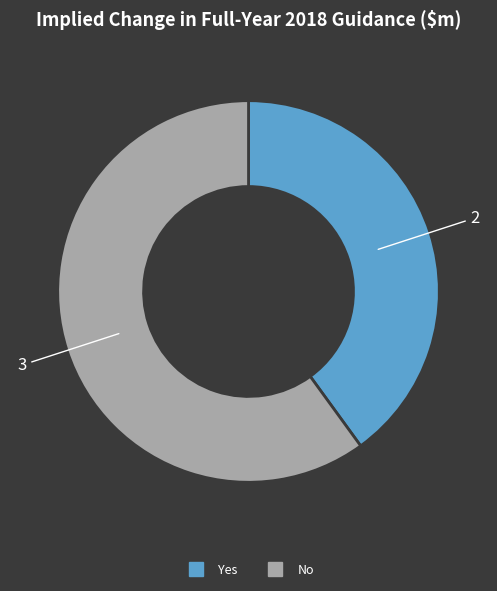

Which category has the smallest portion of the pie?

Yes